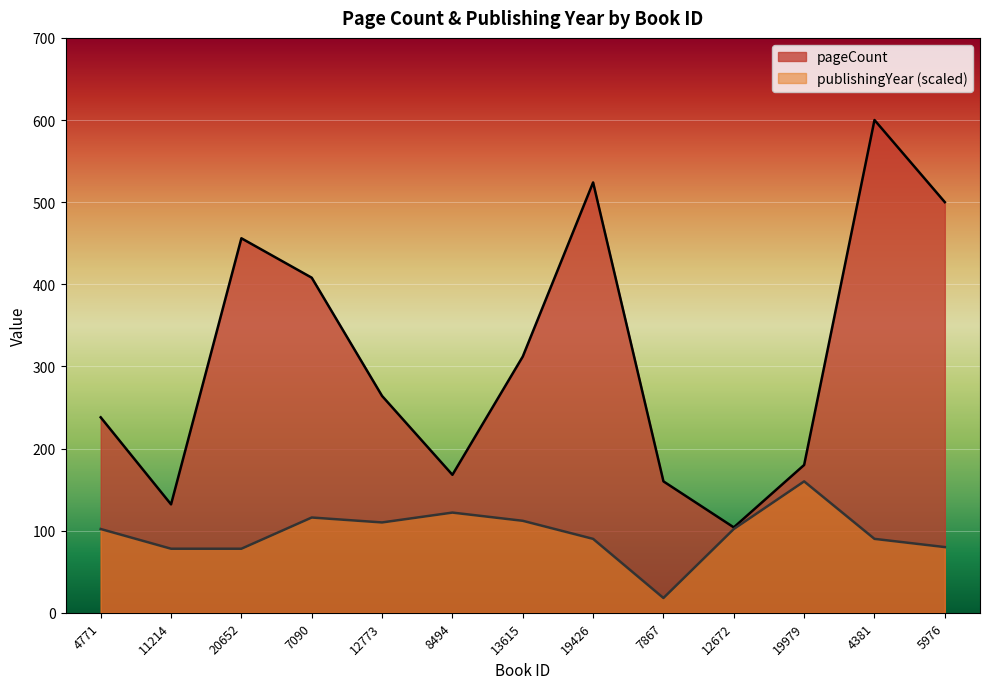

At which label does pageCount reach its peak?

4381